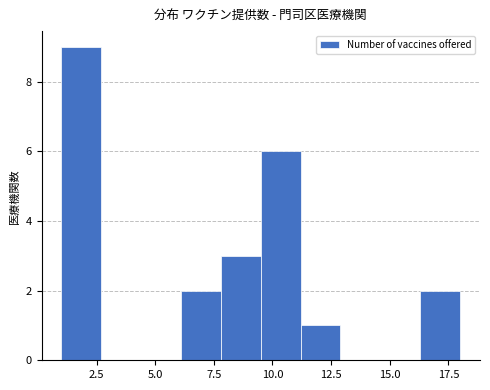

Around what value on the x-axis is the tallest bar? Give the approximate position of its centre, as read against the axis.

2.0